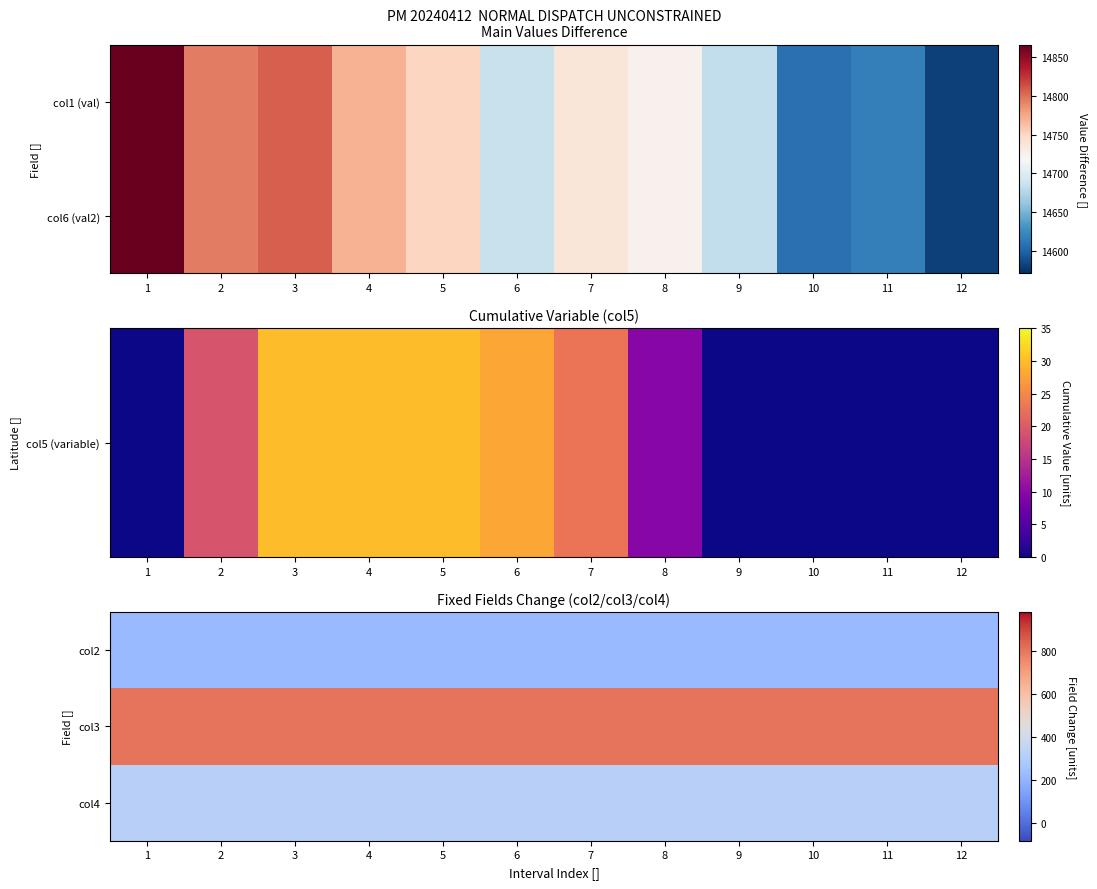

What value does the col3 series have at 5?

805